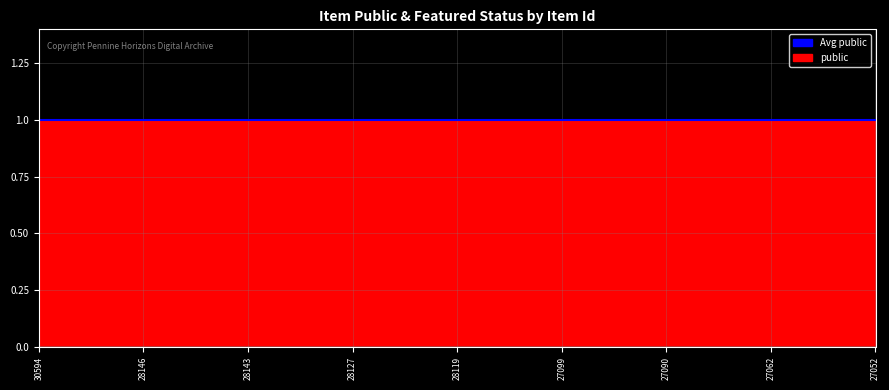

What is the greatest value displayed?

1